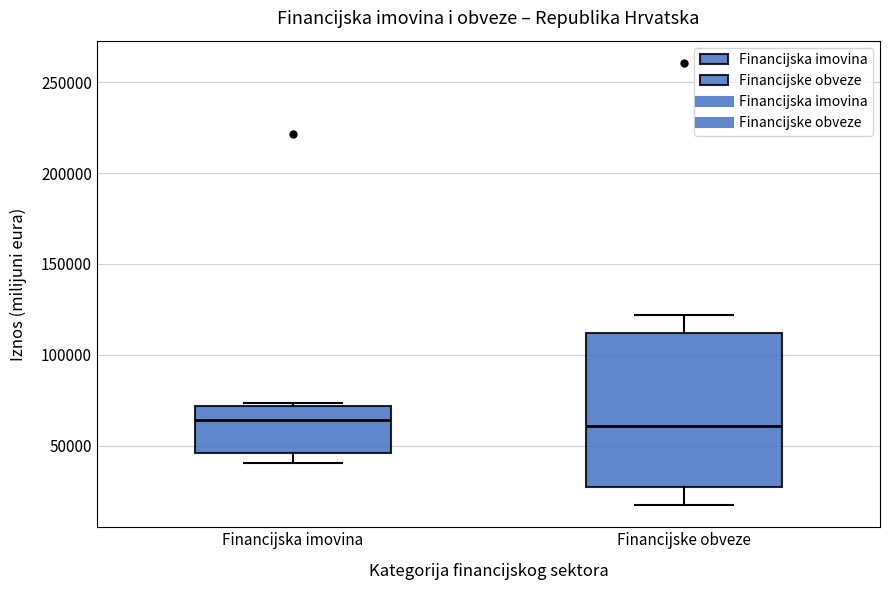

Where does the lower whisker of the box for Financijska imovina end on the y-axis? The values are not printed on the chart, so give them approximately, as read against the axis.

40000